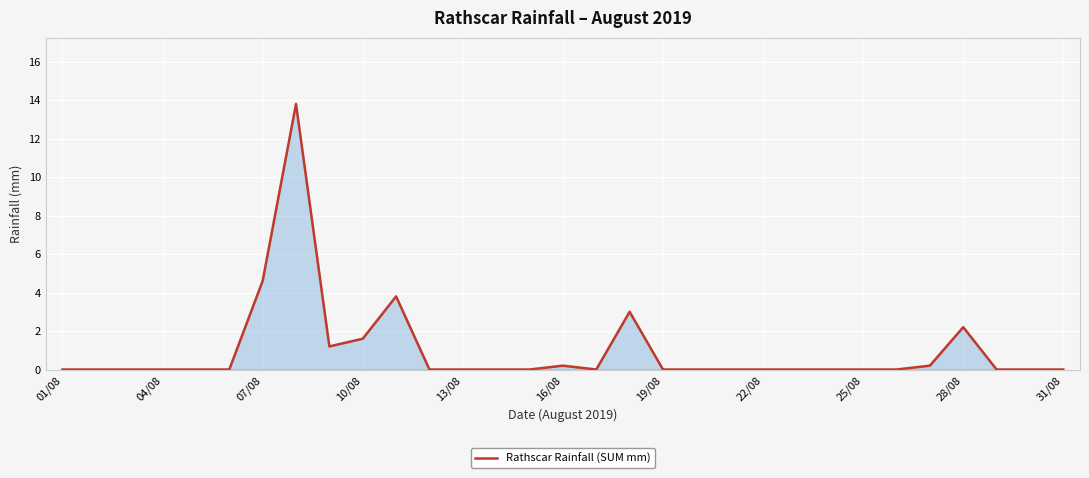

What is the greatest value displayed?

13.8